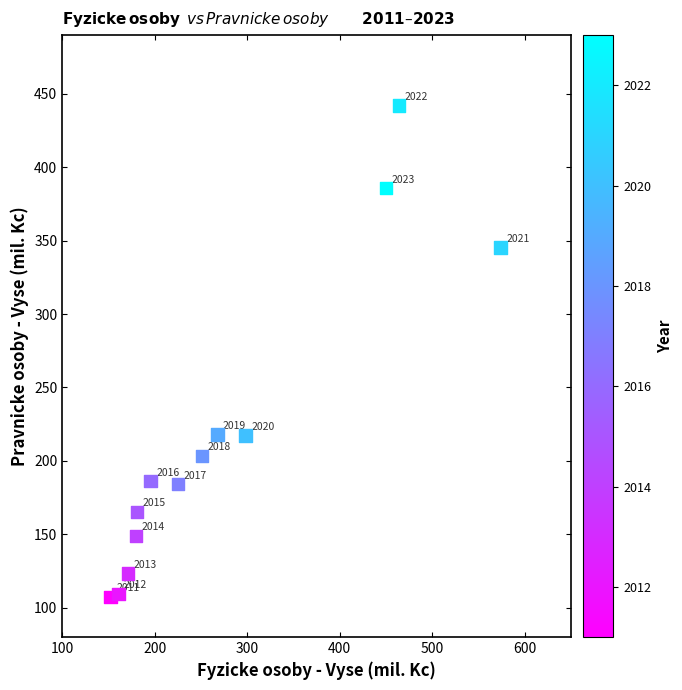

What is the range of X values (max minus min)?

421.6